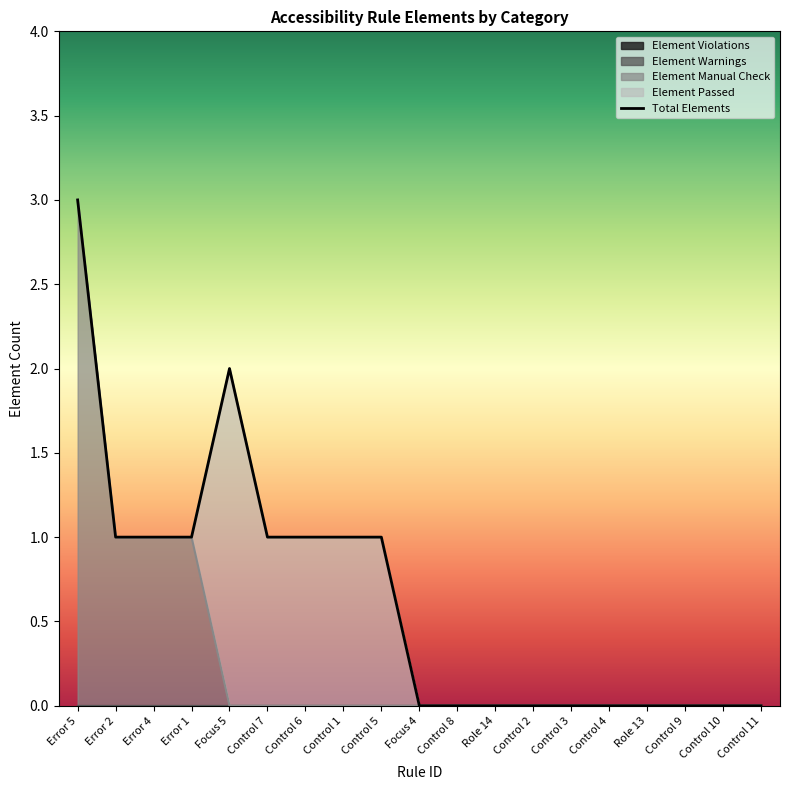

Which series has the largest total across all categories?

Element Manual Check